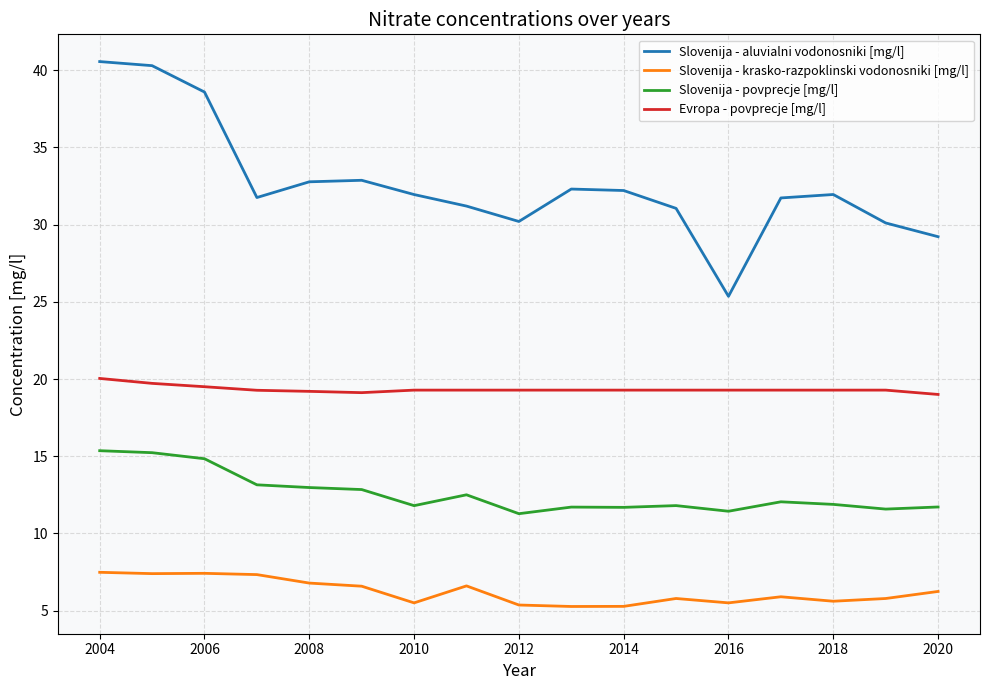

In Slovenija - aluvialni vodonosniki [mg/l], how many points are lower than both neighbors (excluding endpoints)?

3